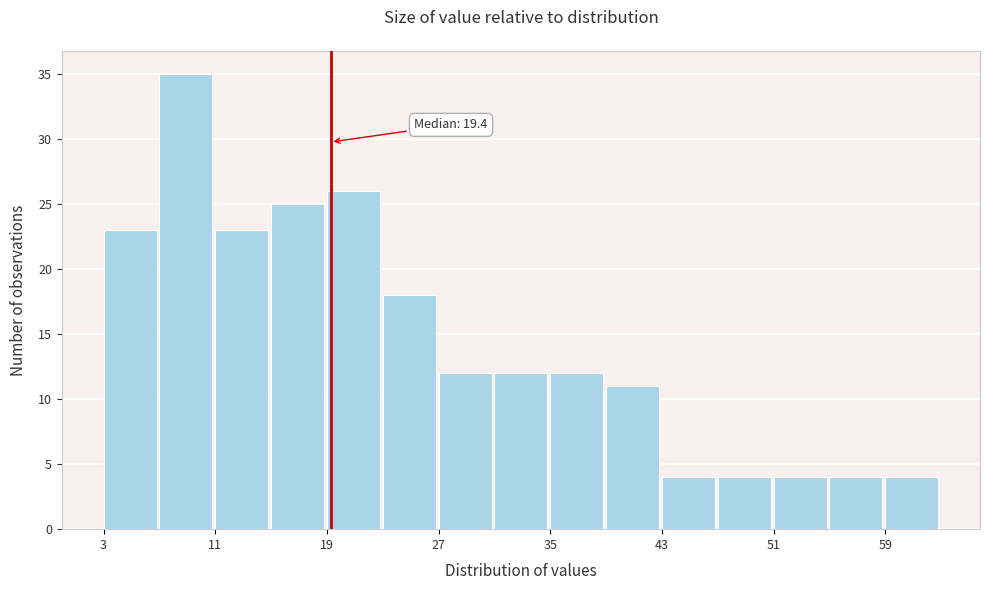

Around what value on the x-axis is the tallest bar? Give the approximate position of its centre, as read against the axis.

9